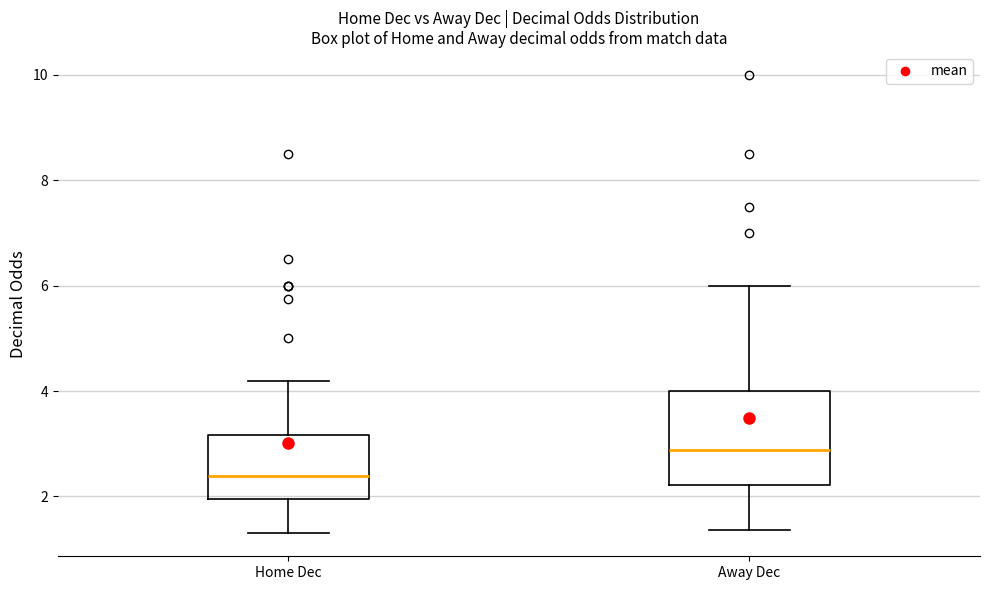

Where does the lower whisker of the box for Home Dec end on the y-axis? The values are not printed on the chart, so give them approximately, as read against the axis.

1.4